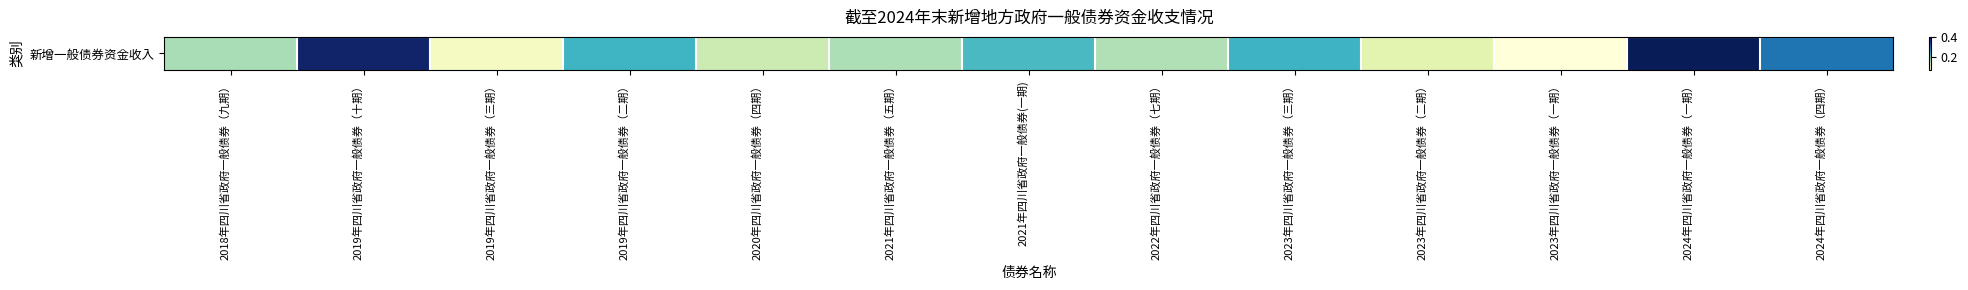

Count the values in the range 0 to 1.

13